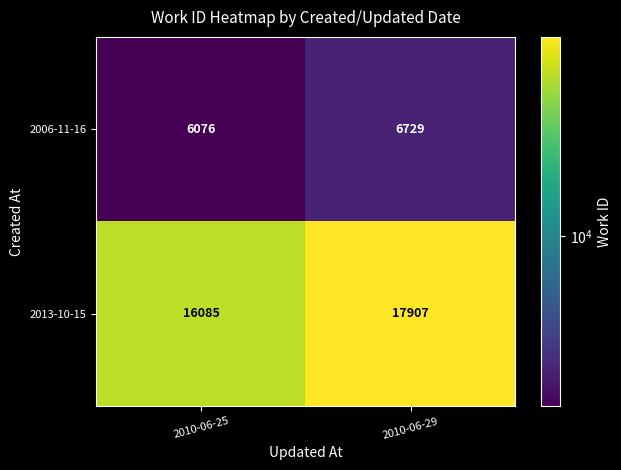

Which series has the largest range (max minus min)?

2013-10-15